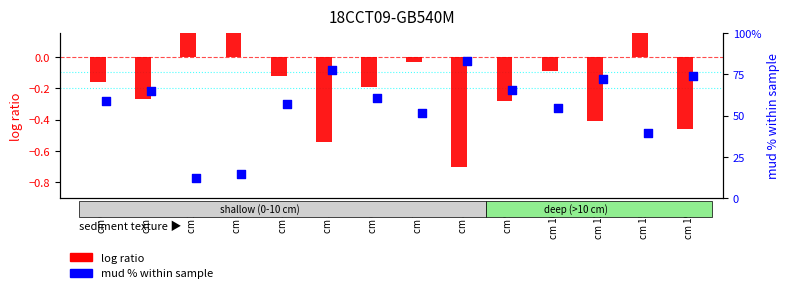

Which series has the largest total across all categories?

mud % within sample